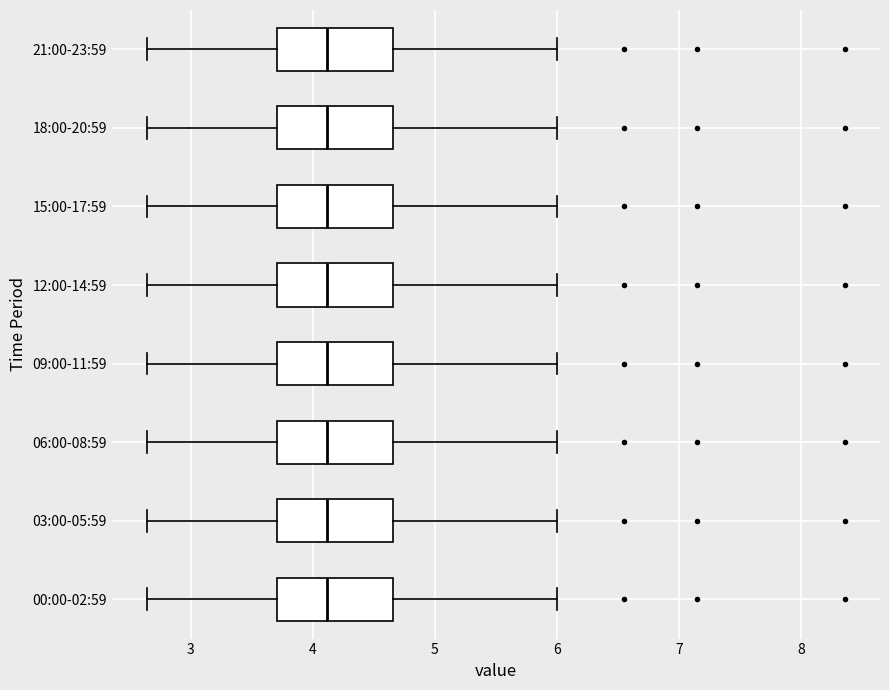

Reading bottom to top, transcribe this box plot: for each box, give where its median line is, the range the box spans, and where its two whiskers end, as read against the x-axis. The values are not printed on the chart, so give them approximately, as read against the axis.

00:00-02:59: median 4.1, box 3.7 to 4.7, whiskers 2.6 to 6.0
03:00-05:59: median 4.1, box 3.7 to 4.7, whiskers 2.6 to 6.0
06:00-08:59: median 4.1, box 3.7 to 4.7, whiskers 2.6 to 6.0
09:00-11:59: median 4.1, box 3.7 to 4.7, whiskers 2.6 to 6.0
12:00-14:59: median 4.1, box 3.7 to 4.7, whiskers 2.6 to 6.0
15:00-17:59: median 4.1, box 3.7 to 4.7, whiskers 2.6 to 6.0
18:00-20:59: median 4.1, box 3.7 to 4.7, whiskers 2.6 to 6.0
21:00-23:59: median 4.1, box 3.7 to 4.7, whiskers 2.6 to 6.0